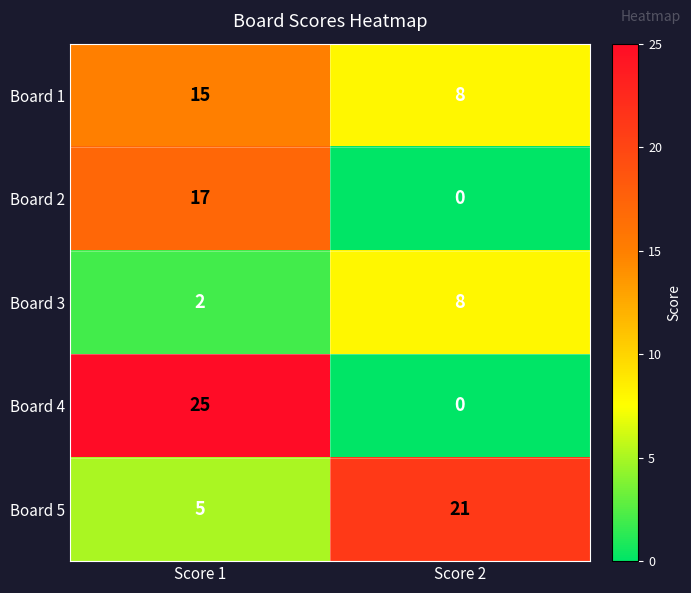

Reading left to right, transcribe all the data shown in this chart.

Board 1: 15	8
Board 2: 17	0
Board 3: 2	8
Board 4: 25	0
Board 5: 5	21